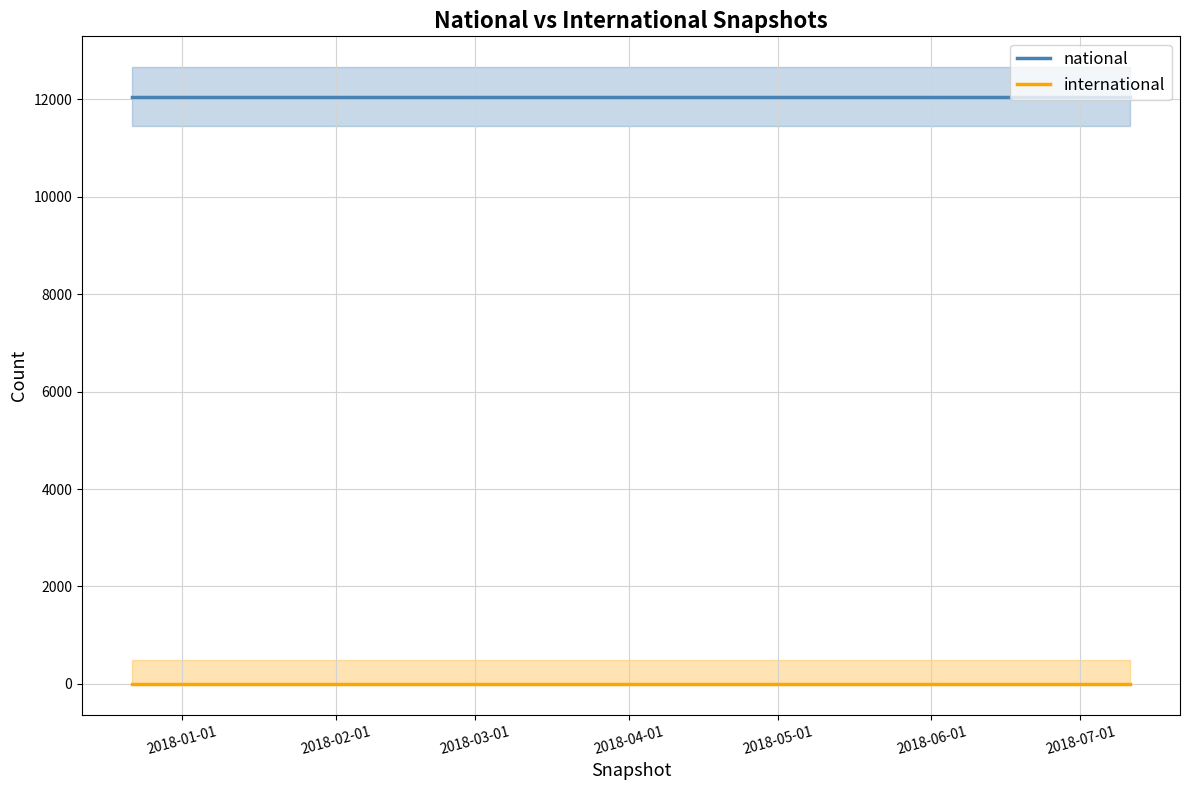

What is the lowest value of the national series?

12059